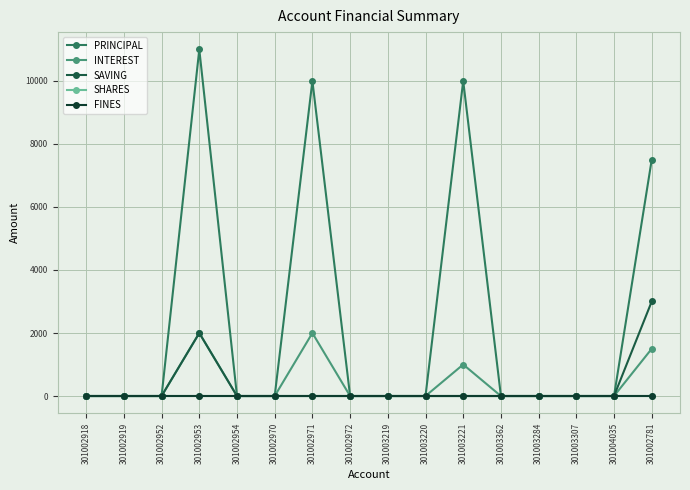

How many lines are shown in the chart?

5